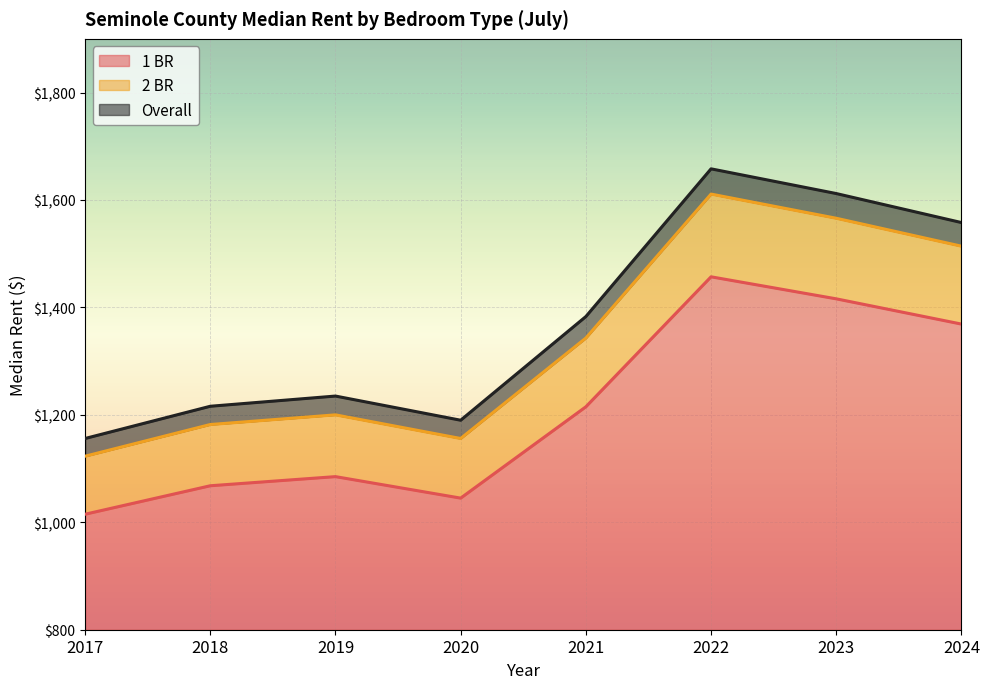

The value of 1 BR at 2020 is 1045. True or false?

True